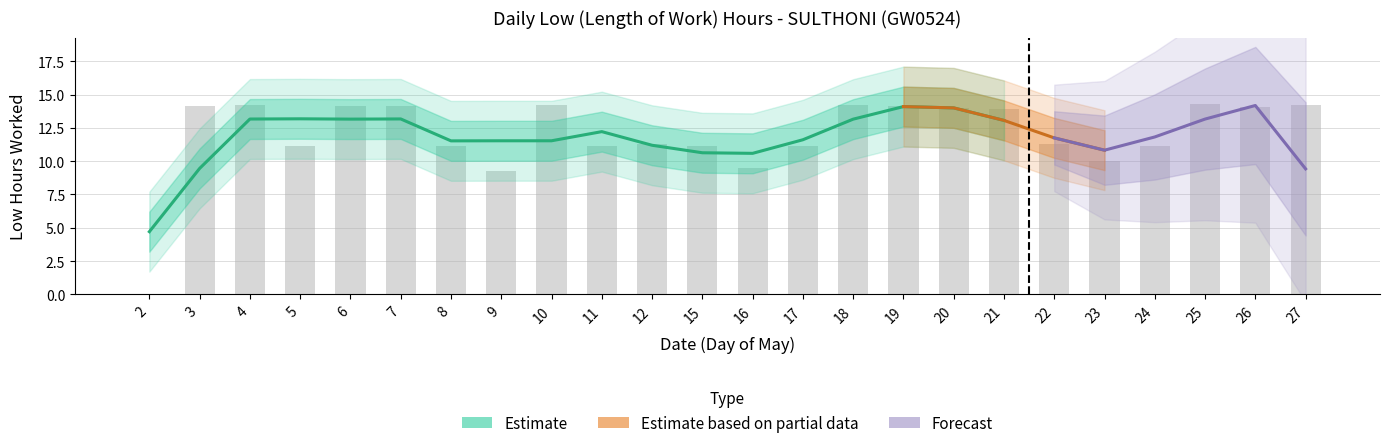

Which label corresponds to the smallest value in the chart?

2